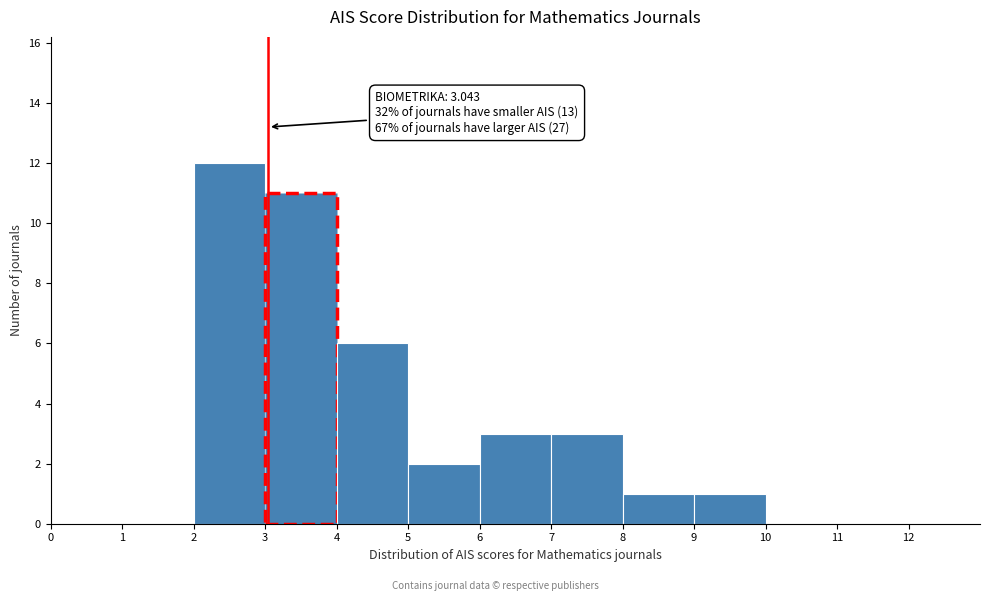

Which range on the x-axis has the tallest bar?

2 to 3